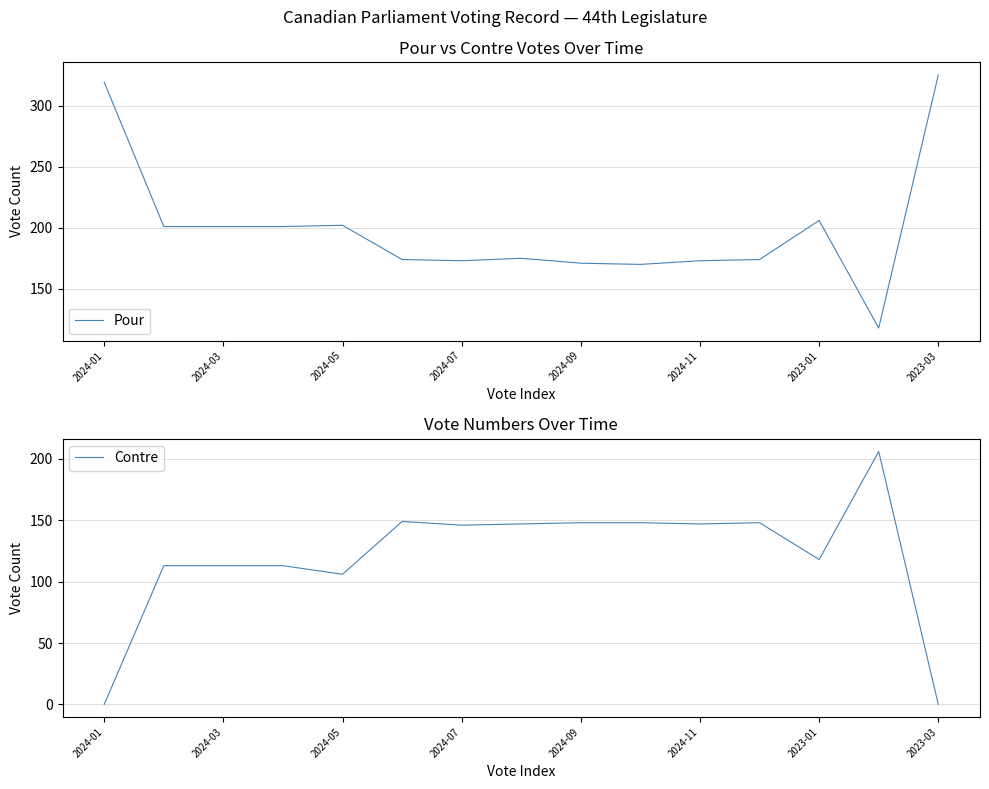

The value of Contre at 2024-11 is 39. True or false?

False